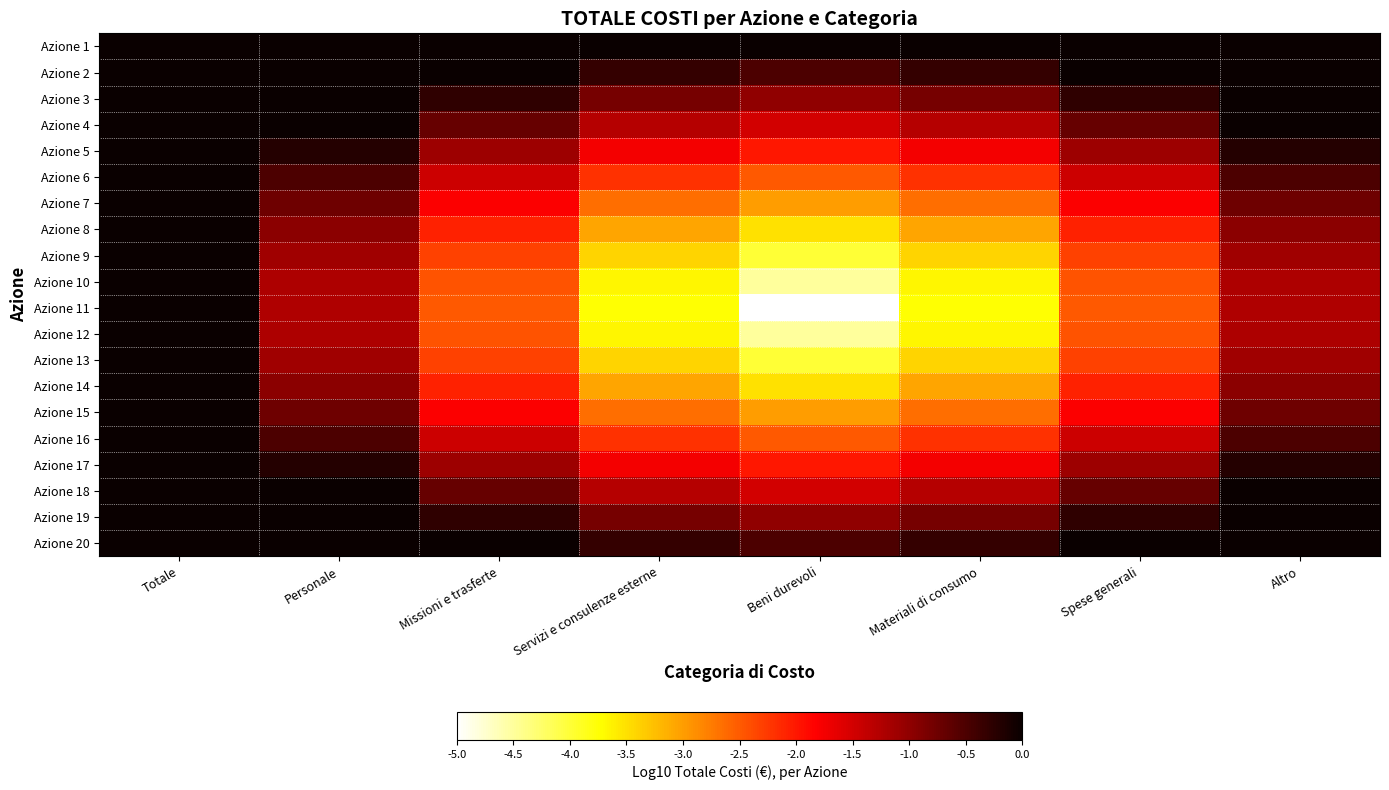

Reading left to right, list all the values displayed in this chart.

Azione 1: Totale=-0.0	Personale=-0.0	Missioni e trasferte=-0.0	Servizi e consulenze esterne=-0.0	Beni durevoli=-0.0	Materiali di consumo=-0.0	Spese generali=-0.0	Altro=-0.0
Azione 2: Totale=-0.0	Personale=-0.0	Missioni e trasferte=-0.0	Servizi e consulenze esterne=-0.3	Beni durevoli=-0.5	Materiali di consumo=-0.3	Spese generali=-0.0	Altro=-0.0
Azione 3: Totale=-0.0	Personale=-0.0	Missioni e trasferte=-0.3	Servizi e consulenze esterne=-0.8	Beni durevoli=-1.0	Materiali di consumo=-0.8	Spese generali=-0.3	Altro=-0.0
Azione 4: Totale=-0.0	Personale=-0.0	Missioni e trasferte=-0.7	Servizi e consulenze esterne=-1.3	Beni durevoli=-1.5	Materiali di consumo=-1.3	Spese generali=-0.7	Altro=-0.0
Azione 5: Totale=-0.0	Personale=-0.2	Missioni e trasferte=-1.1	Servizi e consulenze esterne=-1.8	Beni durevoli=-2.0	Materiali di consumo=-1.8	Spese generali=-1.1	Altro=-0.2
Azione 6: Totale=-0.0	Personale=-0.5	Missioni e trasferte=-1.5	Servizi e consulenze esterne=-2.2	Beni durevoli=-2.5	Materiali di consumo=-2.2	Spese generali=-1.5	Altro=-0.5
Azione 7: Totale=-0.0	Personale=-0.8	Missioni e trasferte=-1.8	Servizi e consulenze esterne=-2.6	Beni durevoli=-3.0	Materiali di consumo=-2.6	Spese generali=-1.8	Altro=-0.8
Azione 8: Totale=-0.0	Personale=-1.0	Missioni e trasferte=-2.1	Servizi e consulenze esterne=-3.0	Beni durevoli=-3.5	Materiali di consumo=-3.0	Spese generali=-2.1	Altro=-1.0
Azione 9: Totale=-0.0	Personale=-1.1	Missioni e trasferte=-2.3	Servizi e consulenze esterne=-3.4	Beni durevoli=-4.0	Materiali di consumo=-3.4	Spese generali=-2.3	Altro=-1.1
Azione 10: Totale=-0.0	Personale=-1.2	Missioni e trasferte=-2.5	Servizi e consulenze esterne=-3.7	Beni durevoli=-4.5	Materiali di consumo=-3.7	Spese generali=-2.5	Altro=-1.2
Azione 11: Totale=-0.0	Personale=-1.2	Missioni e trasferte=-2.5	Servizi e consulenze esterne=-3.8	Beni durevoli=-5.0	Materiali di consumo=-3.8	Spese generali=-2.5	Altro=-1.2
Azione 12: Totale=-0.0	Personale=-1.2	Missioni e trasferte=-2.5	Servizi e consulenze esterne=-3.7	Beni durevoli=-4.5	Materiali di consumo=-3.7	Spese generali=-2.5	Altro=-1.2
Azione 13: Totale=-0.0	Personale=-1.1	Missioni e trasferte=-2.3	Servizi e consulenze esterne=-3.4	Beni durevoli=-4.0	Materiali di consumo=-3.4	Spese generali=-2.3	Altro=-1.1
Azione 14: Totale=-0.0	Personale=-1.0	Missioni e trasferte=-2.1	Servizi e consulenze esterne=-3.0	Beni durevoli=-3.5	Materiali di consumo=-3.0	Spese generali=-2.1	Altro=-1.0
Azione 15: Totale=-0.0	Personale=-0.8	Missioni e trasferte=-1.8	Servizi e consulenze esterne=-2.6	Beni durevoli=-3.0	Materiali di consumo=-2.6	Spese generali=-1.8	Altro=-0.8
Azione 16: Totale=-0.0	Personale=-0.5	Missioni e trasferte=-1.5	Servizi e consulenze esterne=-2.2	Beni durevoli=-2.5	Materiali di consumo=-2.2	Spese generali=-1.5	Altro=-0.5
Azione 17: Totale=-0.0	Personale=-0.2	Missioni e trasferte=-1.1	Servizi e consulenze esterne=-1.8	Beni durevoli=-2.0	Materiali di consumo=-1.8	Spese generali=-1.1	Altro=-0.2
Azione 18: Totale=-0.0	Personale=-0.0	Missioni e trasferte=-0.7	Servizi e consulenze esterne=-1.3	Beni durevoli=-1.5	Materiali di consumo=-1.3	Spese generali=-0.7	Altro=-0.0
Azione 19: Totale=-0.0	Personale=-0.0	Missioni e trasferte=-0.3	Servizi e consulenze esterne=-0.8	Beni durevoli=-1.0	Materiali di consumo=-0.8	Spese generali=-0.3	Altro=-0.0
Azione 20: Totale=-0.0	Personale=-0.0	Missioni e trasferte=-0.0	Servizi e consulenze esterne=-0.3	Beni durevoli=-0.5	Materiali di consumo=-0.3	Spese generali=-0.0	Altro=-0.0